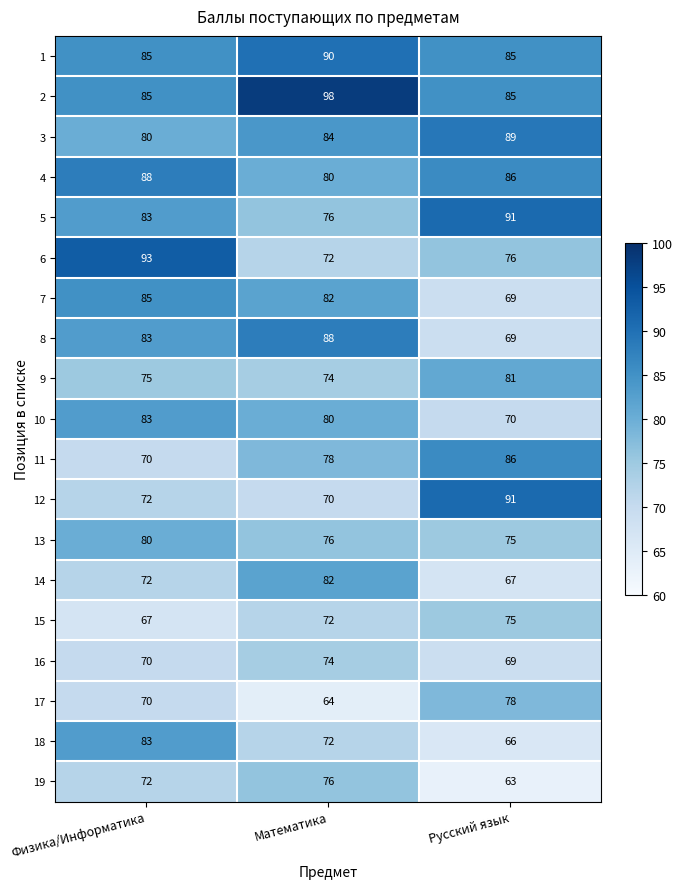

At which category does the chart reach its peak across all series?

Математика